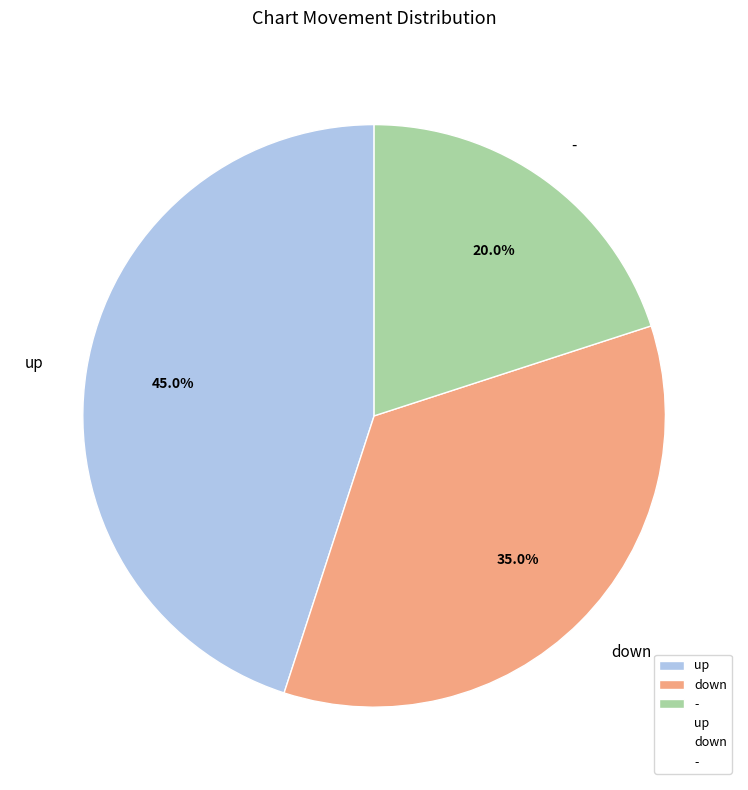

Which category has the biggest portion of the pie?

up